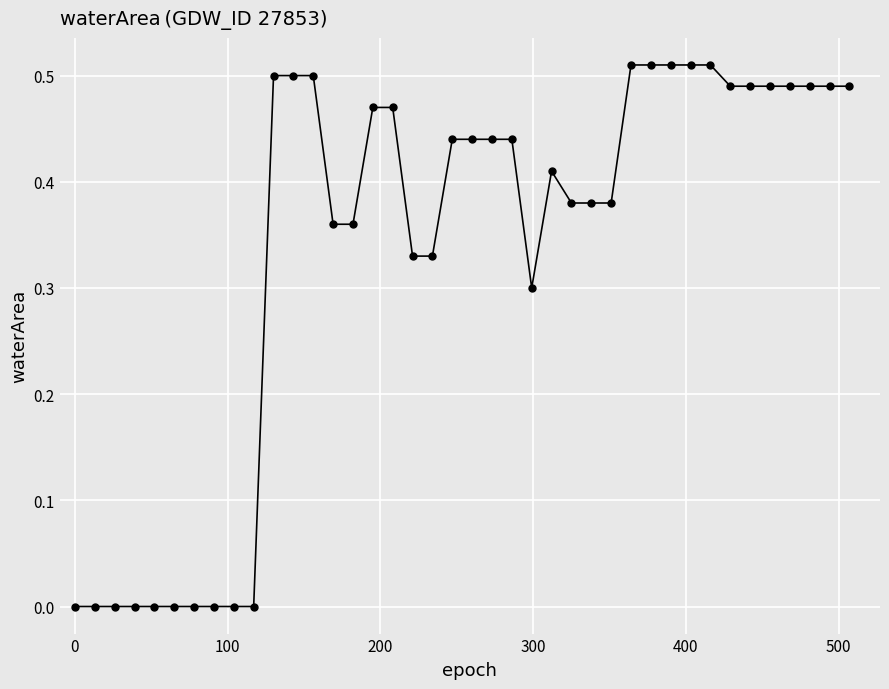

What is the sum of all values?

13.4